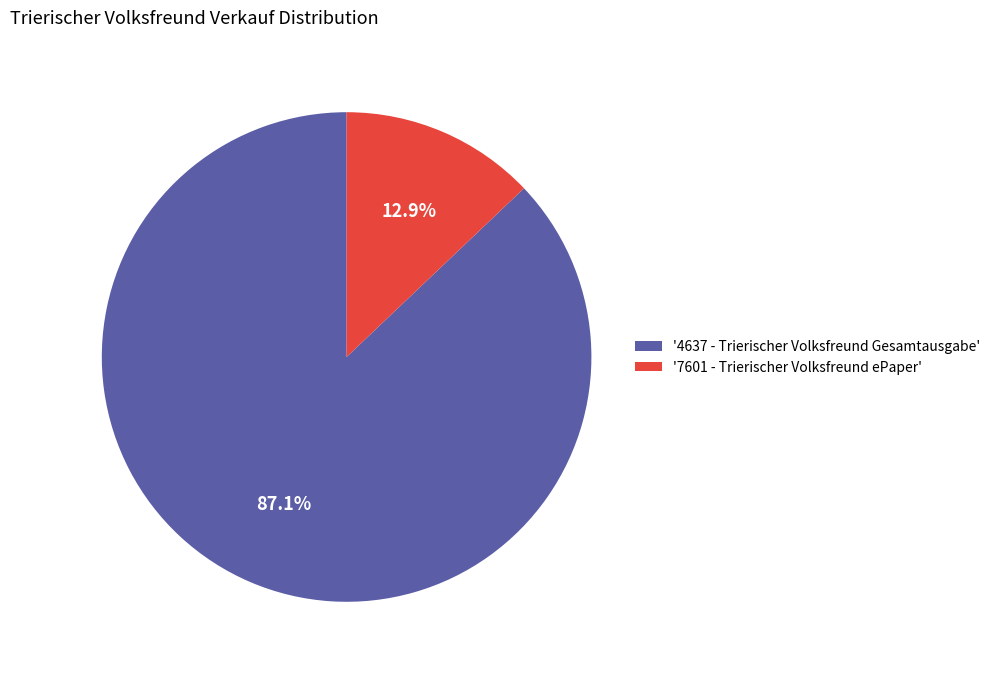

What percentage do '4637 - Trierischer Volksfreund Gesamtausgabe' and '7601 - Trierischer Volksfreund ePaper' together represent?

100.0%